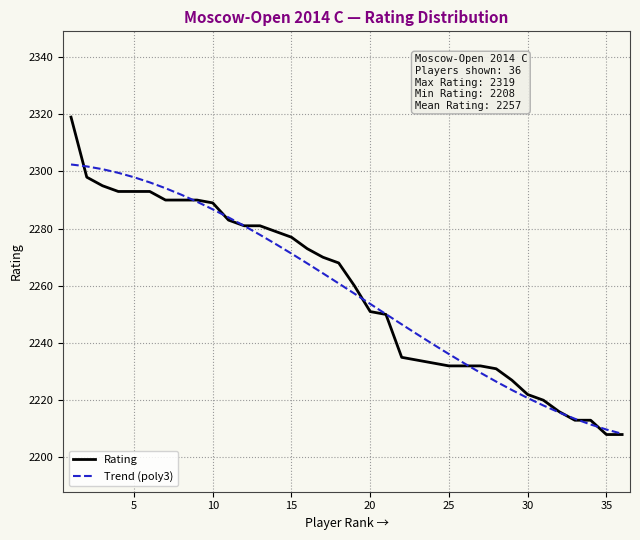

Which series has the widest spread of values?

Rating